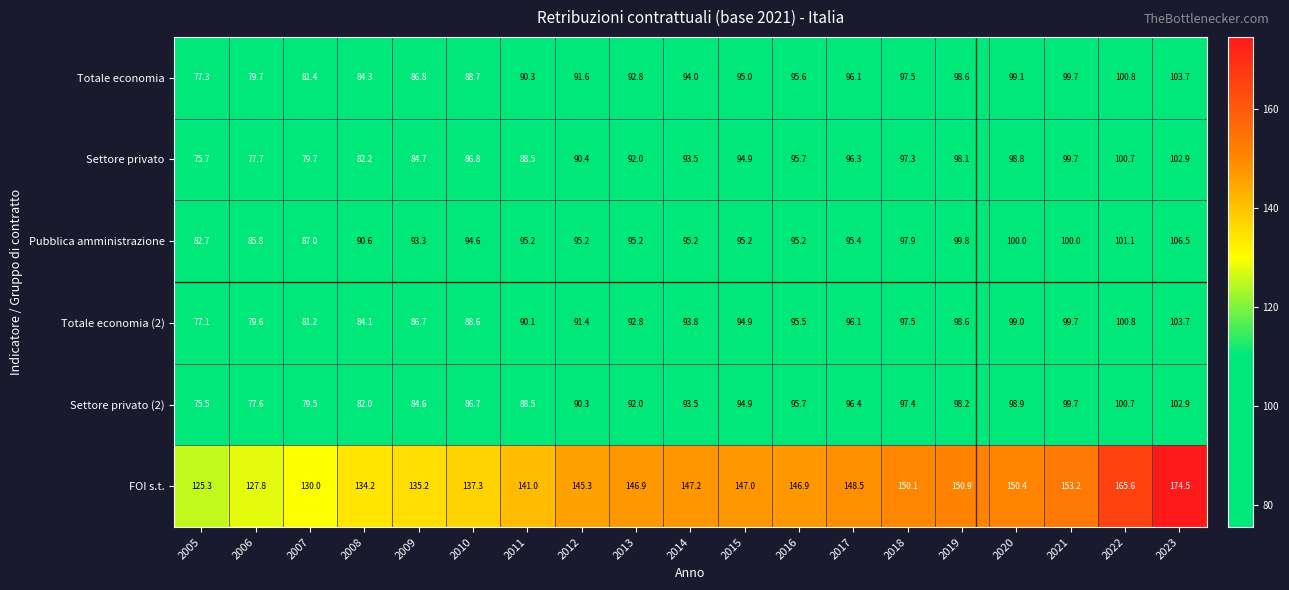

Is it true that Settore privato (2) equals 168.5 at 2020?

False